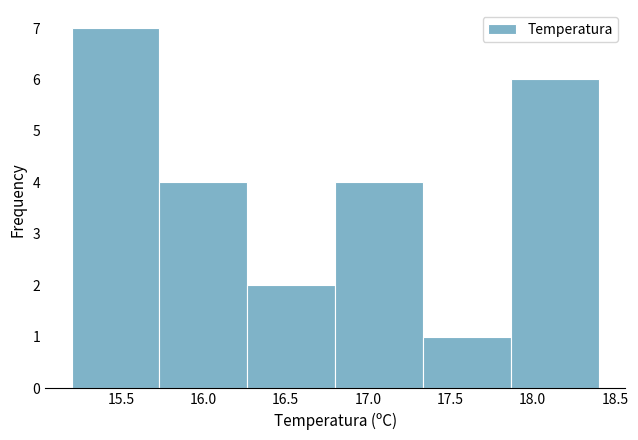

Reading left to right, list every bar in this chart as the range it spans on the x-axis followed by its height. Neither the bar edges nor the heights are printed on the chart, so give them approximately, as read against the axes.

15.20 to 15.75: 7
15.75 to 16.25: 4
16.25 to 16.80: 2
16.80 to 17.35: 4
17.35 to 17.85: 1
17.85 to 18.40: 6